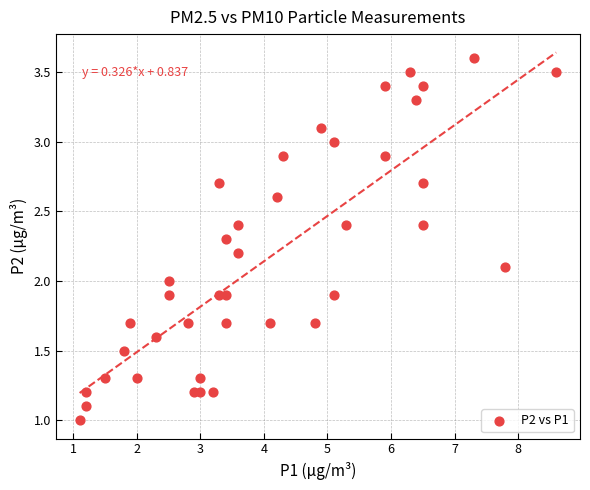

What is the range of X values (max minus min)?

7.5